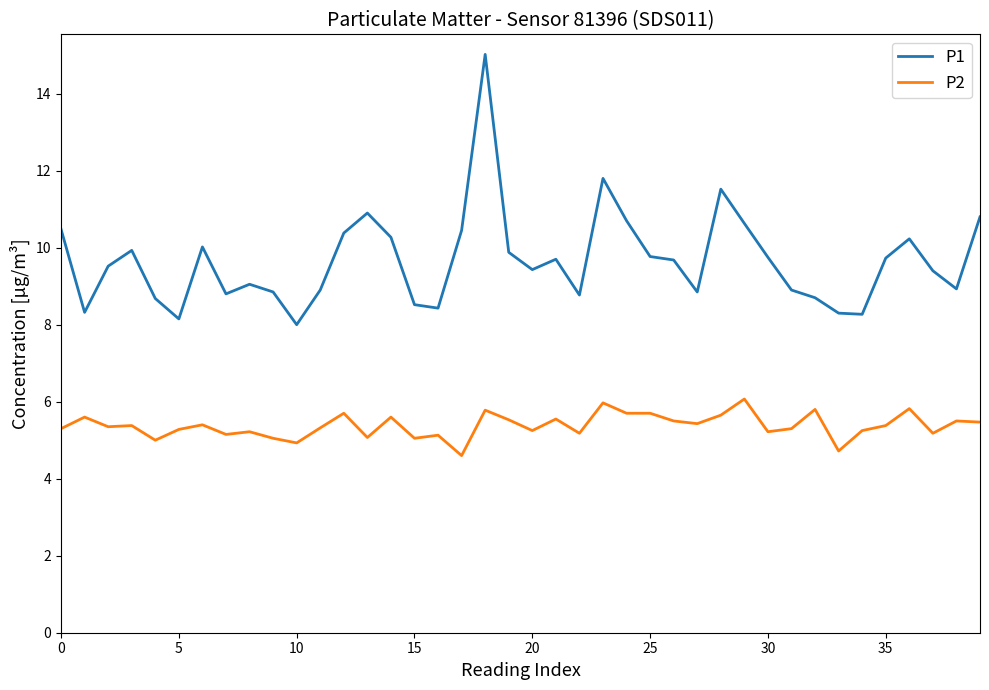

List the series in order of their peak value, highest first.

P1, P2